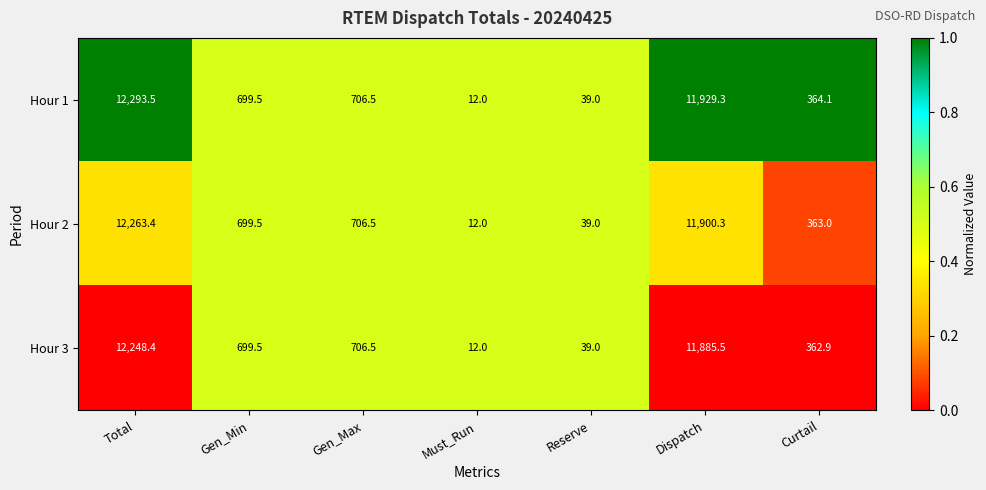

What is the smallest value displayed?

12.0